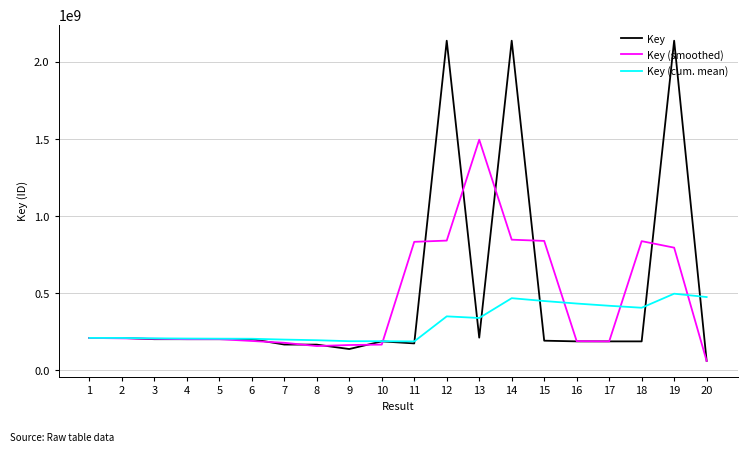

Is the value of Key at 5 greater than the value of Key (smoothed) at 19?

No